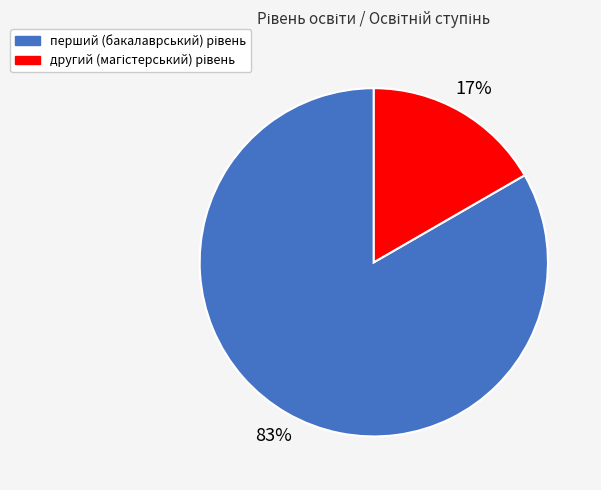

How many slices are in this pie chart?

2